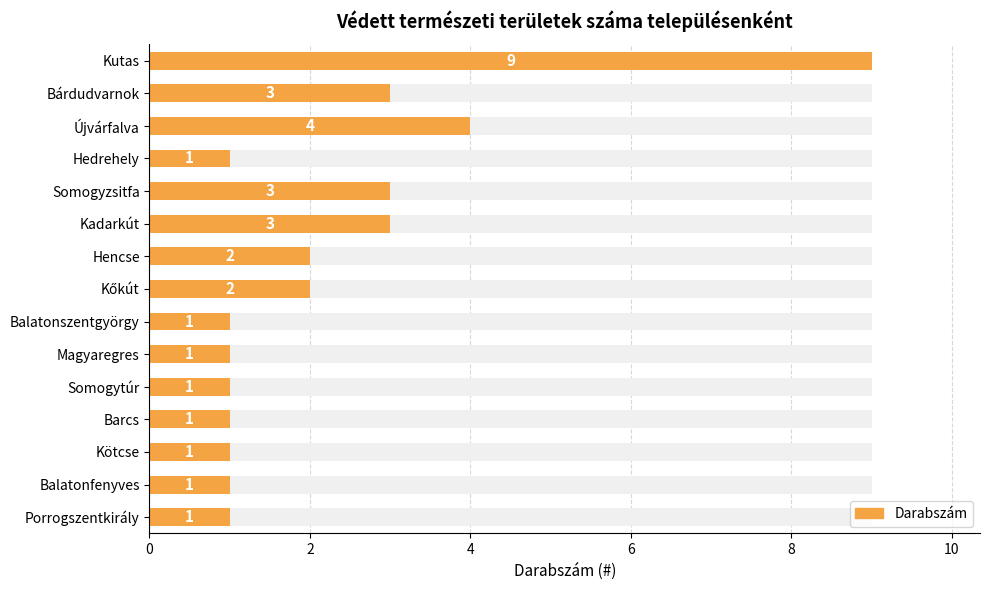

What is the sum of the values at Bárdudvarnok and Barcs?

4